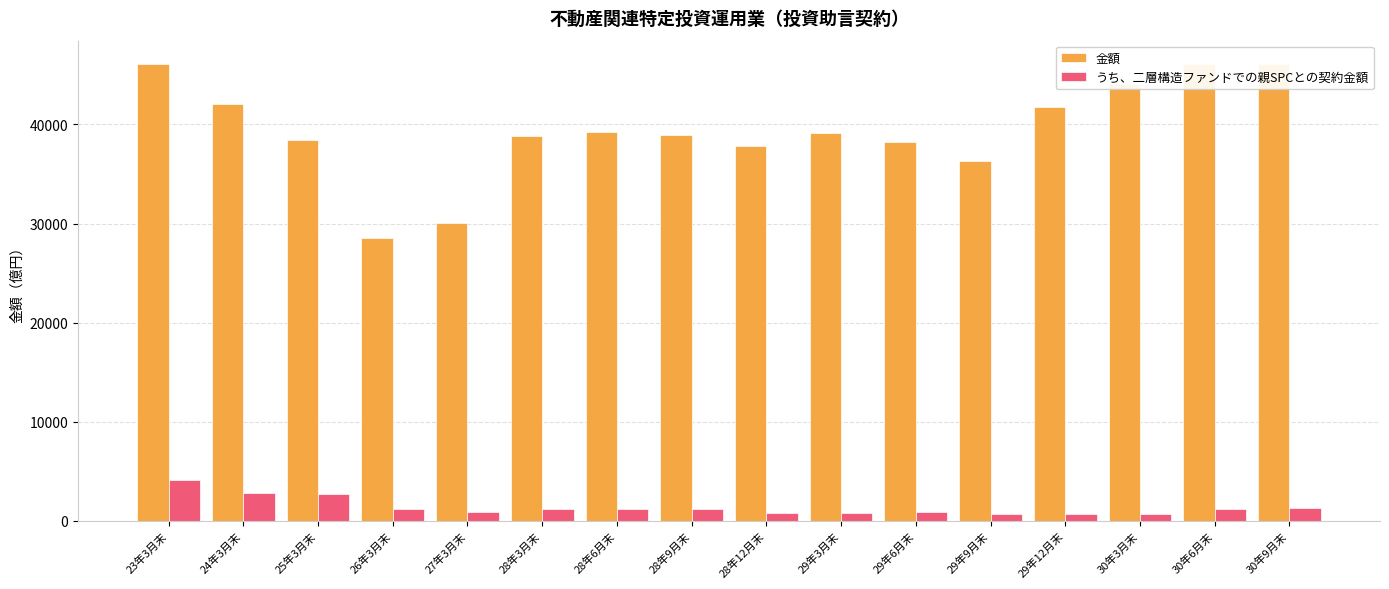

How many groups of bars are there?

16